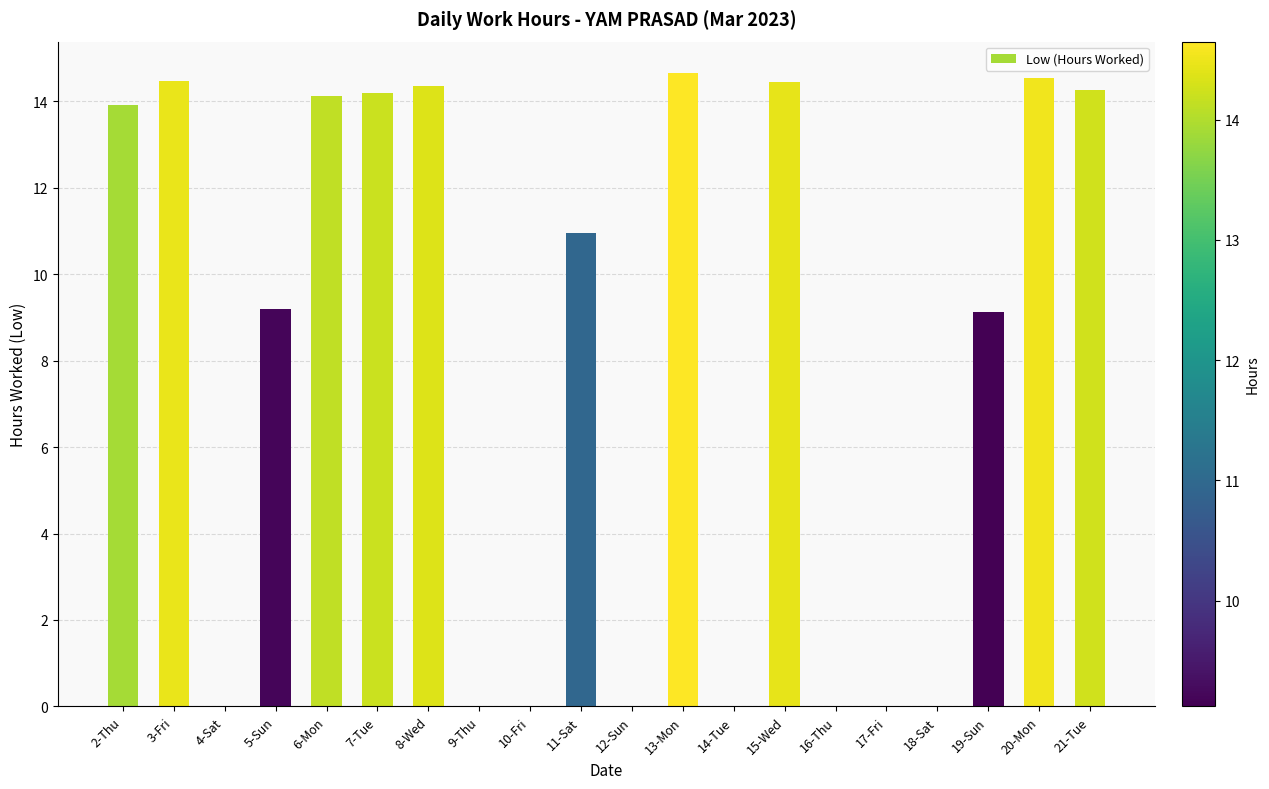

True or false: the data shows 0.0 at 9-Thu.

True